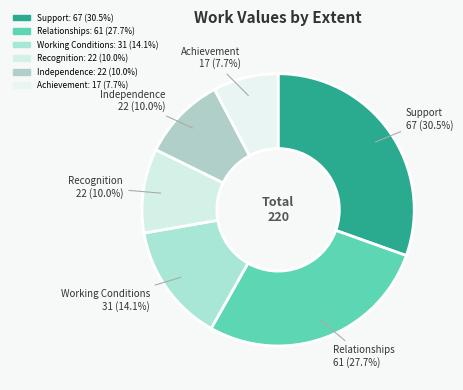

True or false: Relationships accounts for 19% of the total.

False